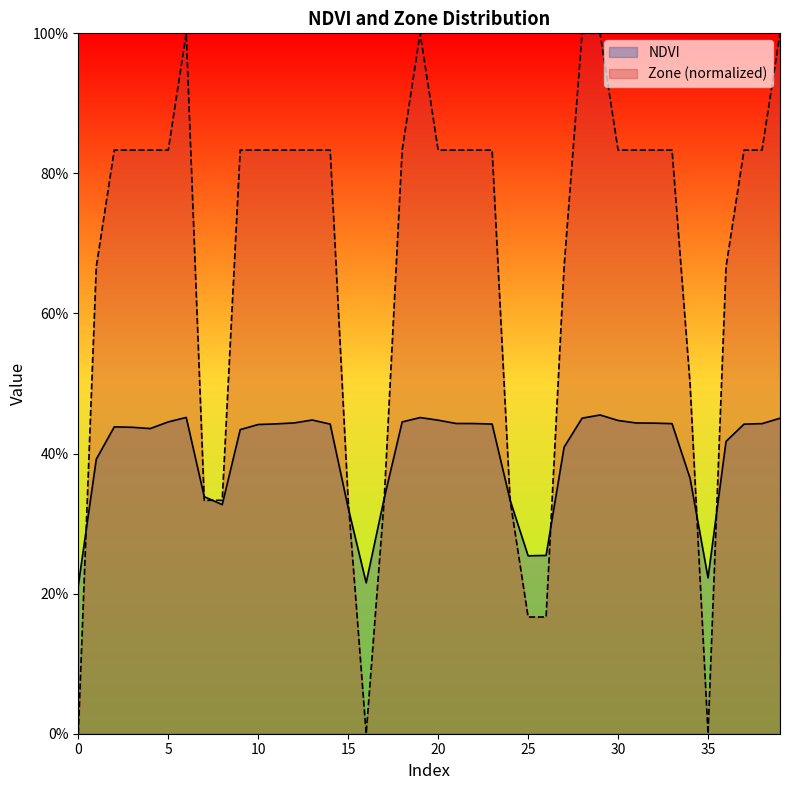

What are all the series names shown in the legend?

NDVI, Zone (normalized)